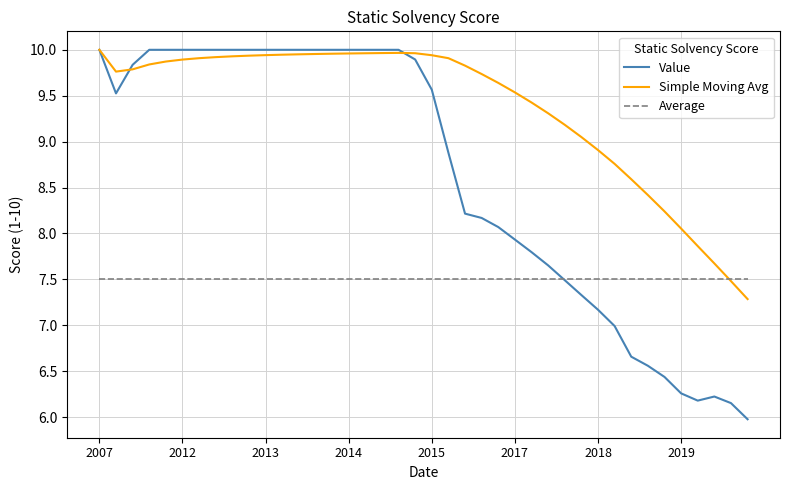

List the series in order of their overall mean, lowest first.

Average, Value, Simple Moving Avg